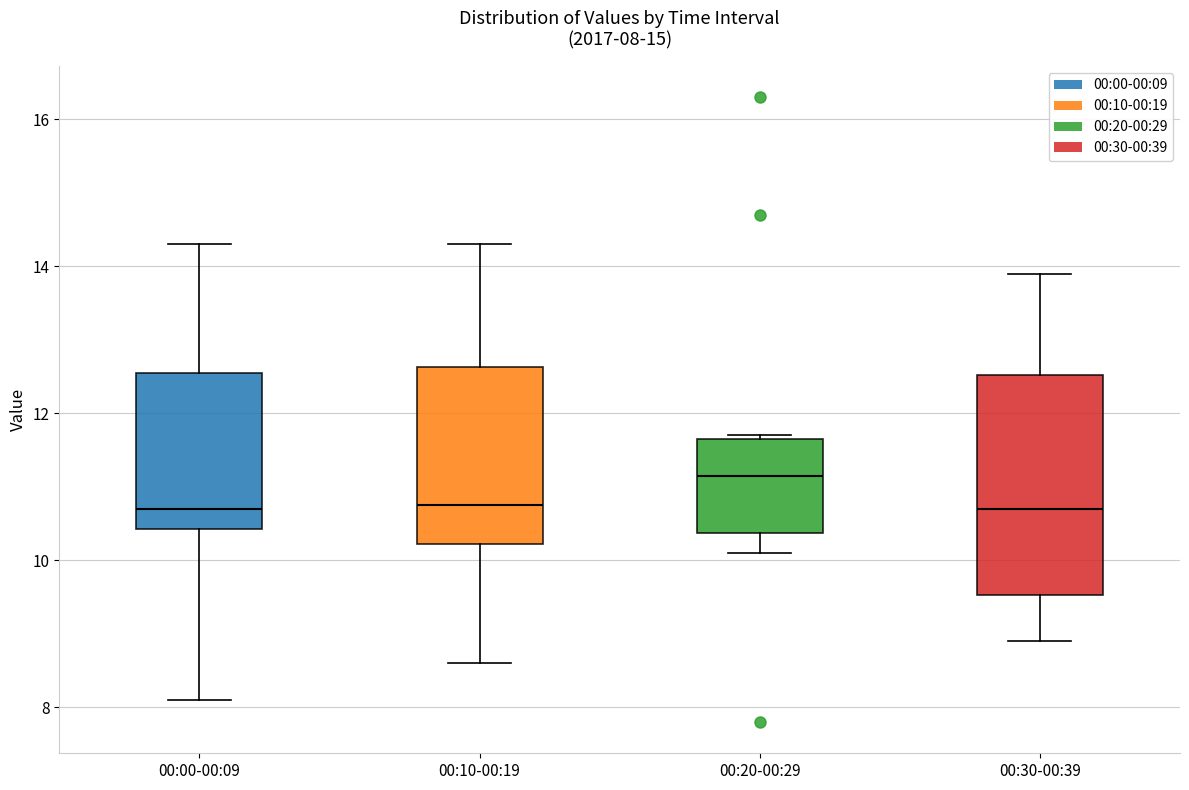

Which box is the tallest, from its lower edge to its upper edge?

00:30-00:39